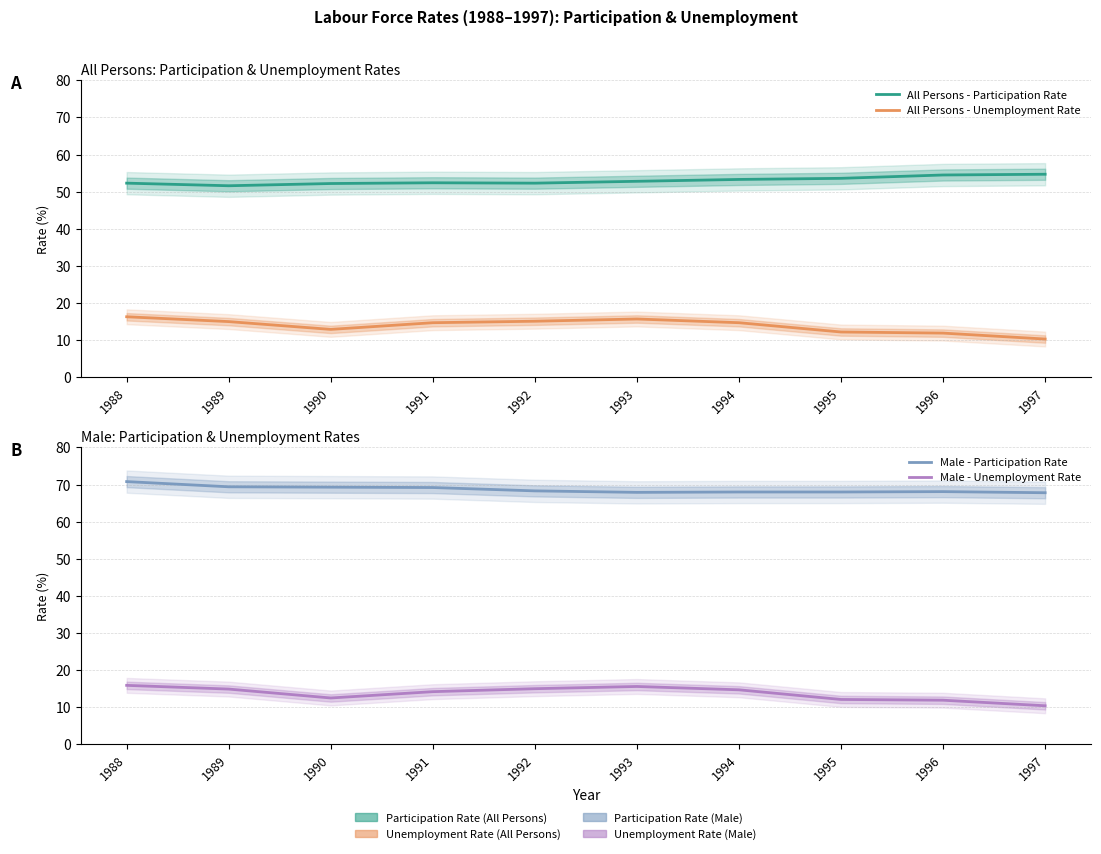

What is the value of the All Persons - Participation Rate point at the 9th from the left?

54.5